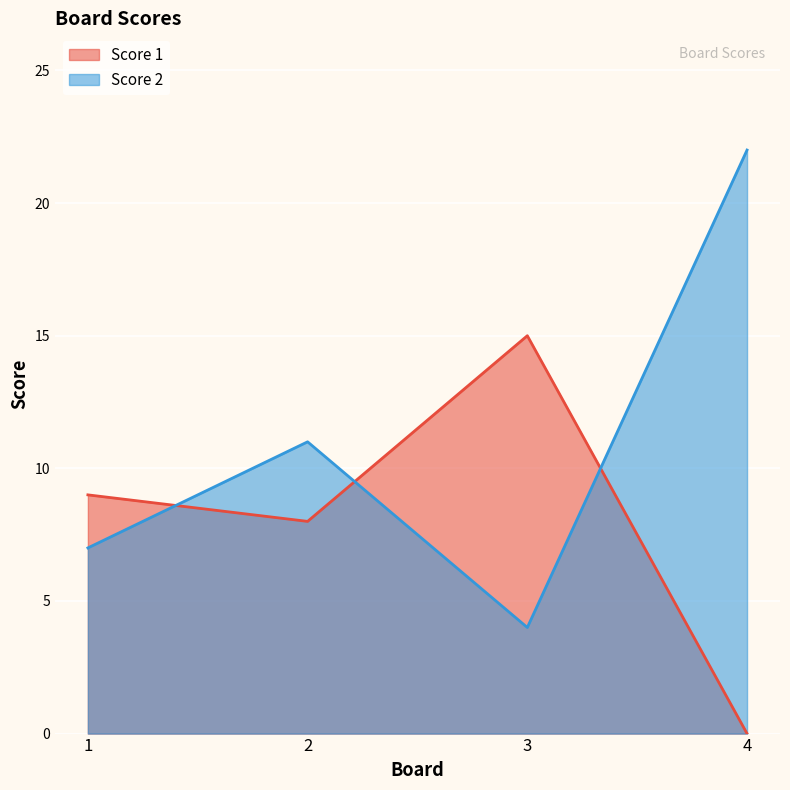

Where is the first local minimum for Score 2?

3